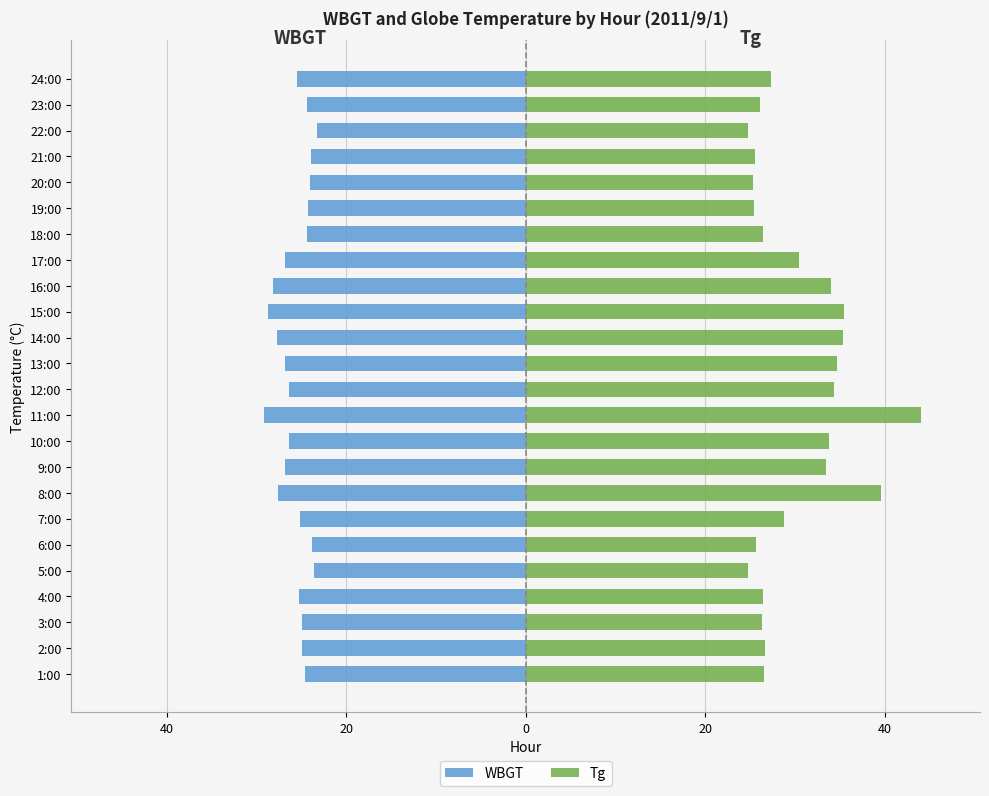

Are the bars horizontal?

Yes